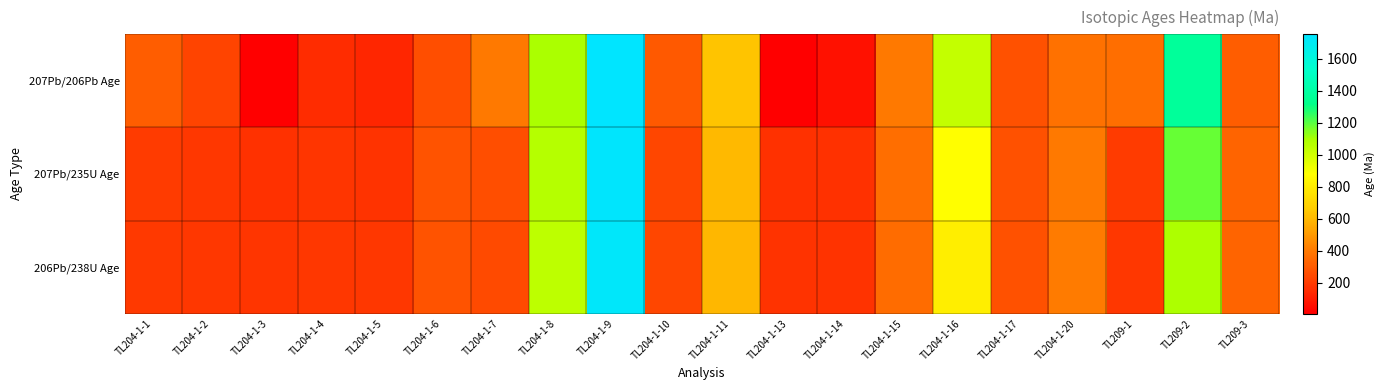

How many series are shown in this chart?

3